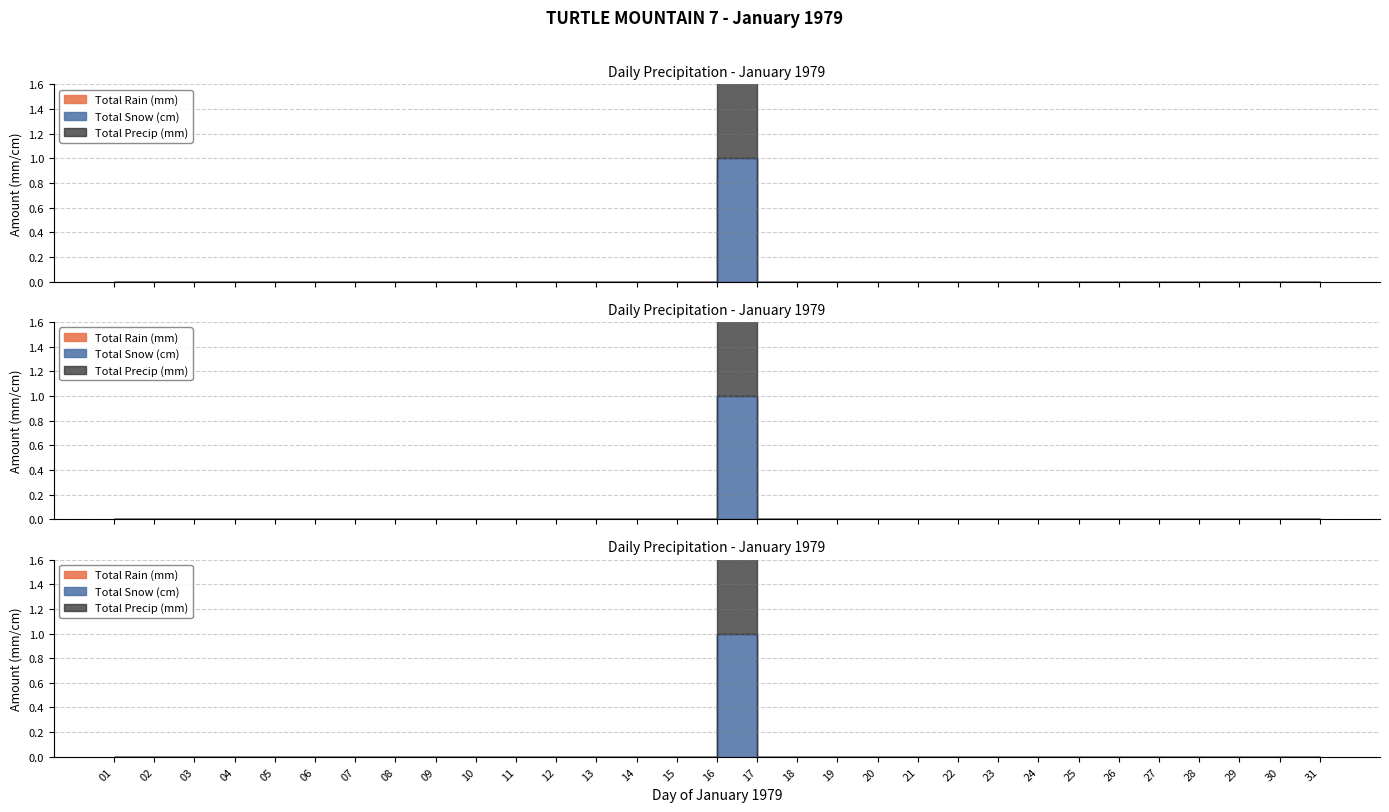

Does the chart display data point markers on the line(s)?

No